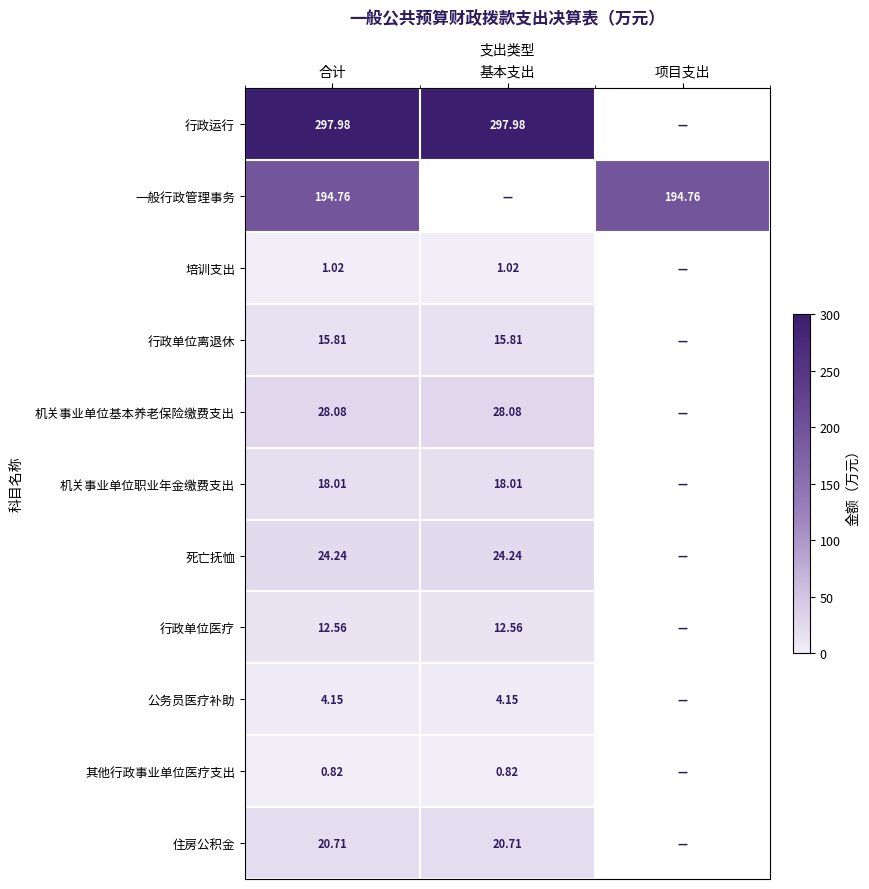

Is the value of 其他行政事业单位医疗支出 at 项目支出 greater than the value of 机关事业单位基本养老保险缴费支出 at 基本支出?

No